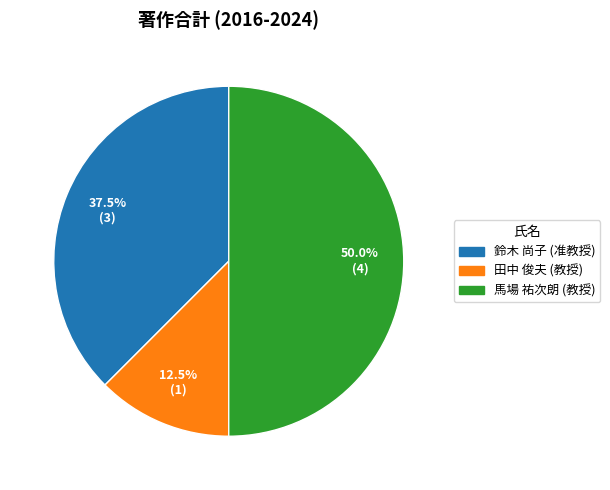

Approximately how many times larger is the value at 馬場 祐次朗 (教授) compared to 鈴木 尚子 (准教授)?

1.3